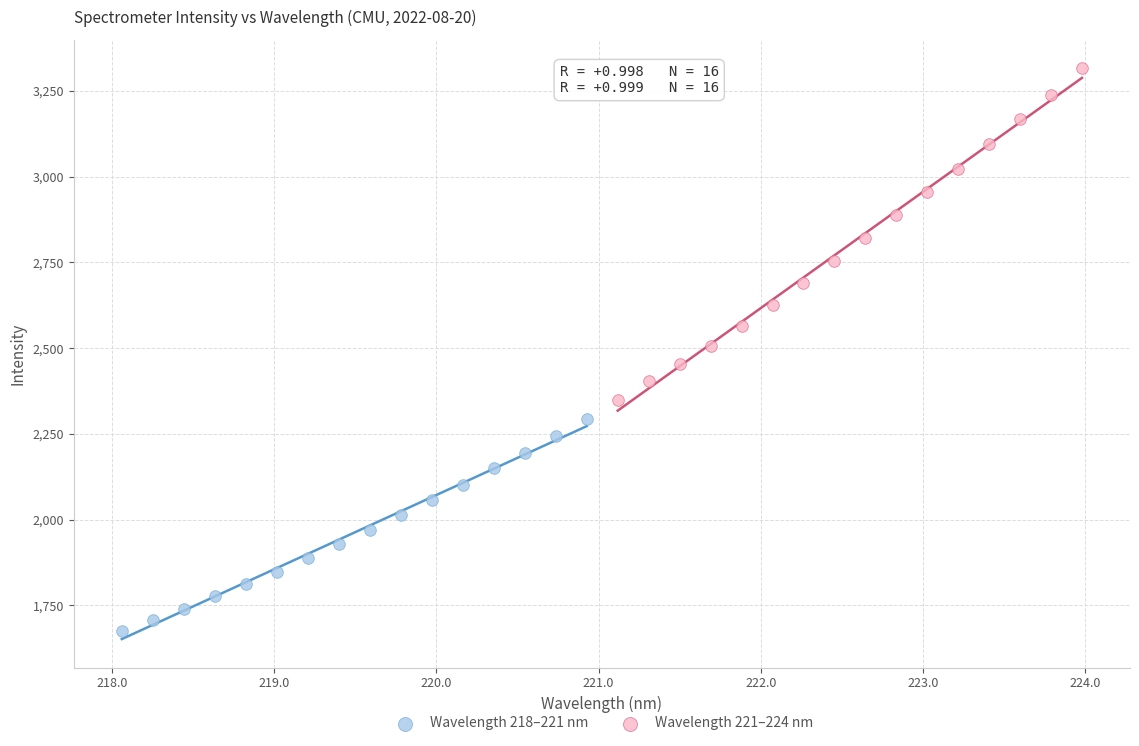

Which series contains the highest Y value?

Wavelength 221–224 nm